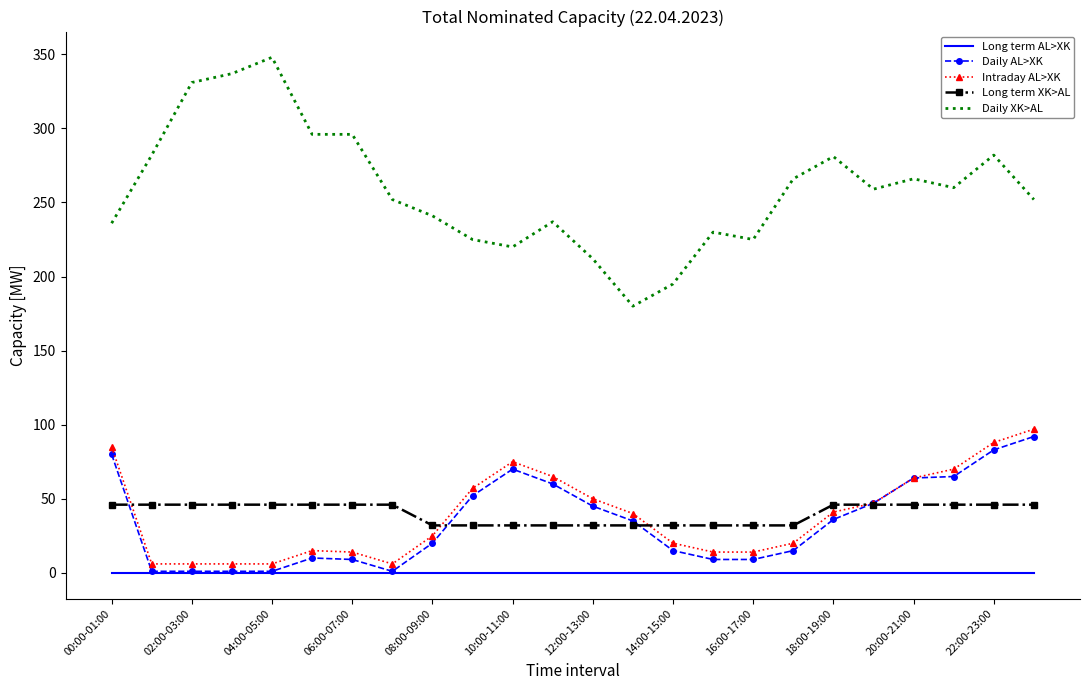

What are all the series names shown in the legend?

Long term AL>XK, Daily AL>XK, Intraday AL>XK, Long term XK>AL, Daily XK>AL